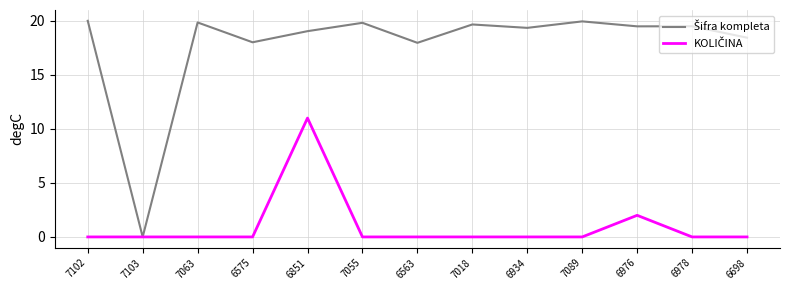

What is the spread (max minus min) of values at 6563?

18.0